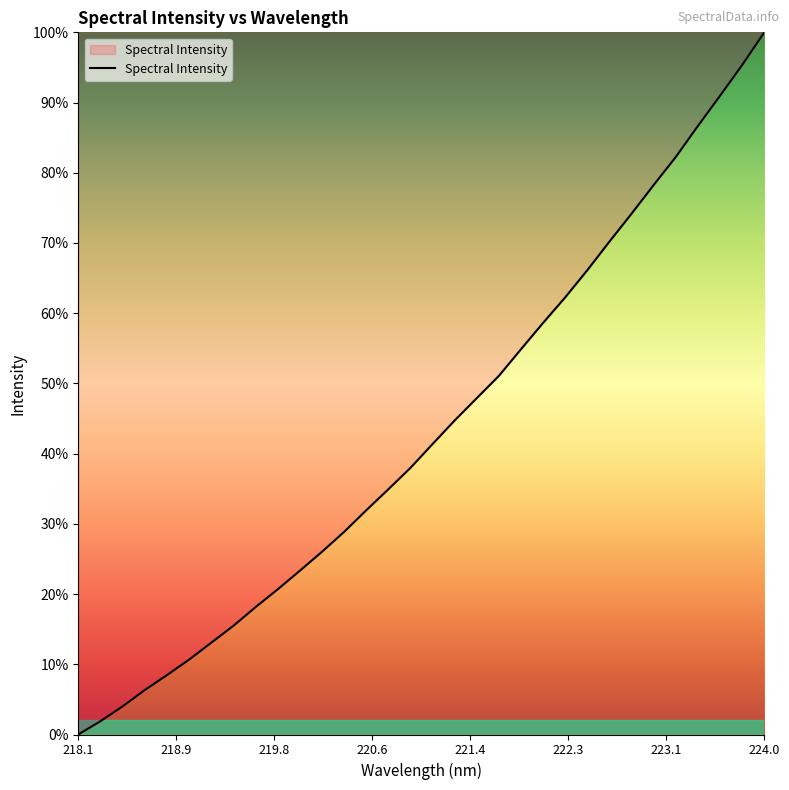

How many series are shown in this chart?

1